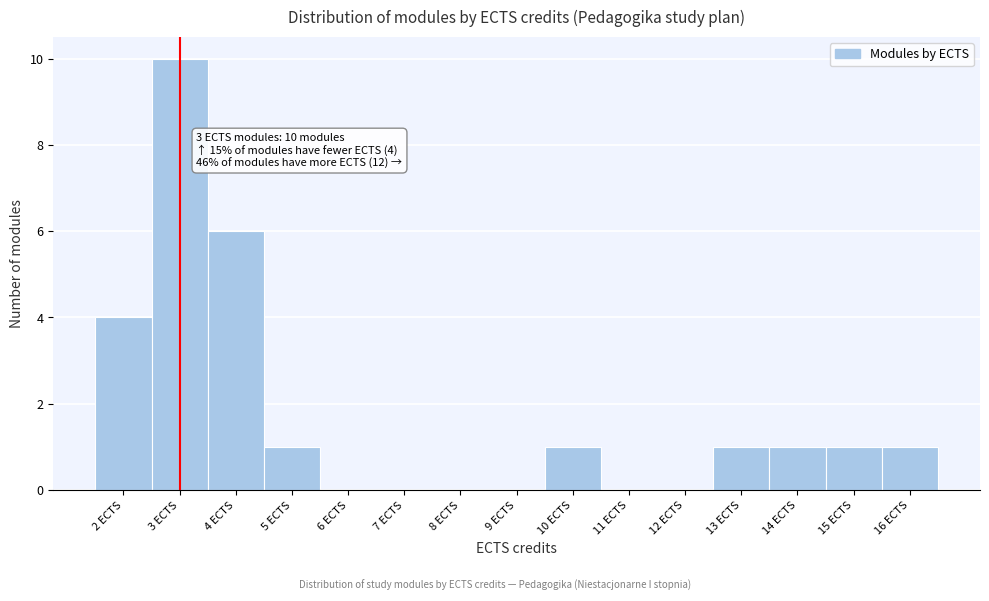

Over which range of the x-axis is the bar tallest?

2.5 to 3.5